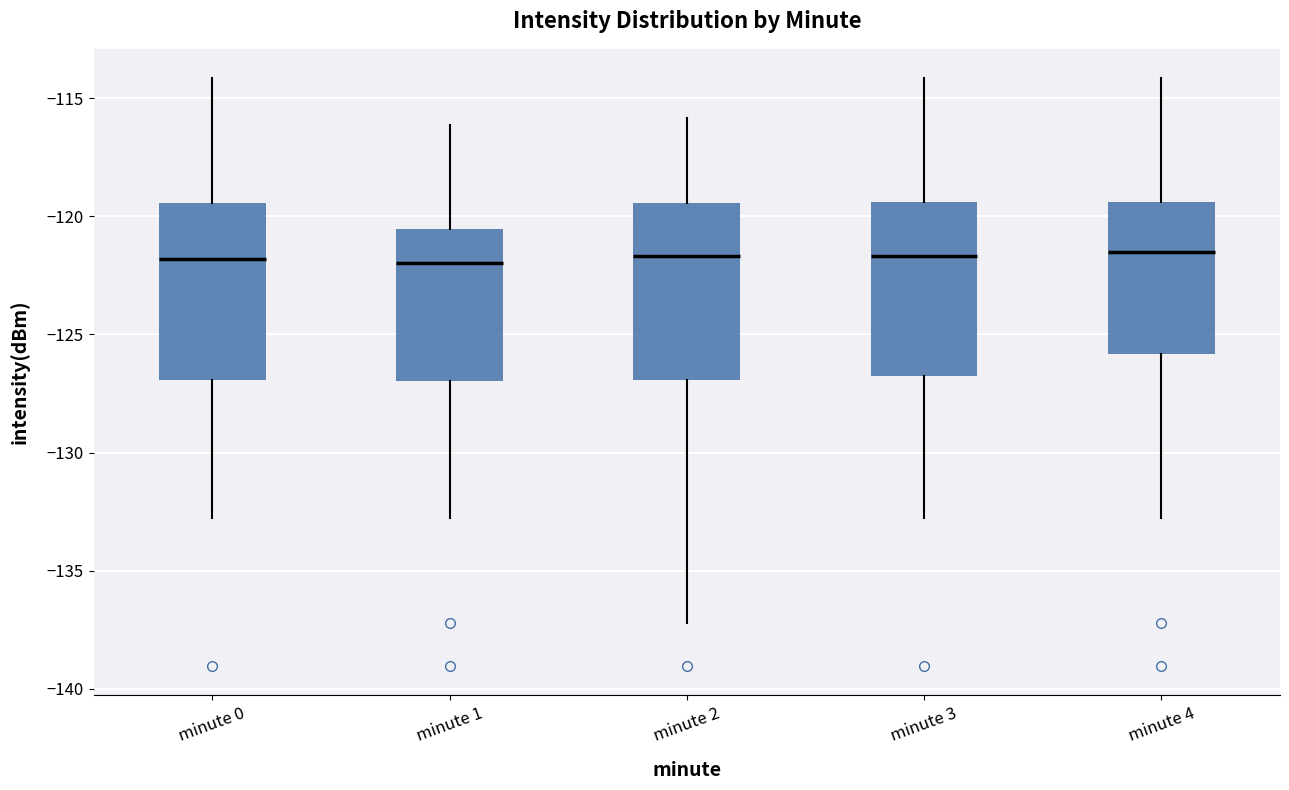

Reading left to right, transcribe this box plot: for each box, give where its median line is, the range the box spans, and where its two whiskers end, as read against the y-axis. The values are not printed on the chart, so give them approximately, as read against the axis.

minute 0: median -122.0, box -127.0 to -119.5, whiskers -133.0 to -114.0
minute 1: median -122.0, box -127.0 to -120.5, whiskers -133.0 to -116.0
minute 2: median -121.5, box -127.0 to -119.5, whiskers -137.0 to -116.0
minute 3: median -121.5, box -127.0 to -119.5, whiskers -133.0 to -114.0
minute 4: median -121.5, box -126.0 to -119.5, whiskers -133.0 to -114.0